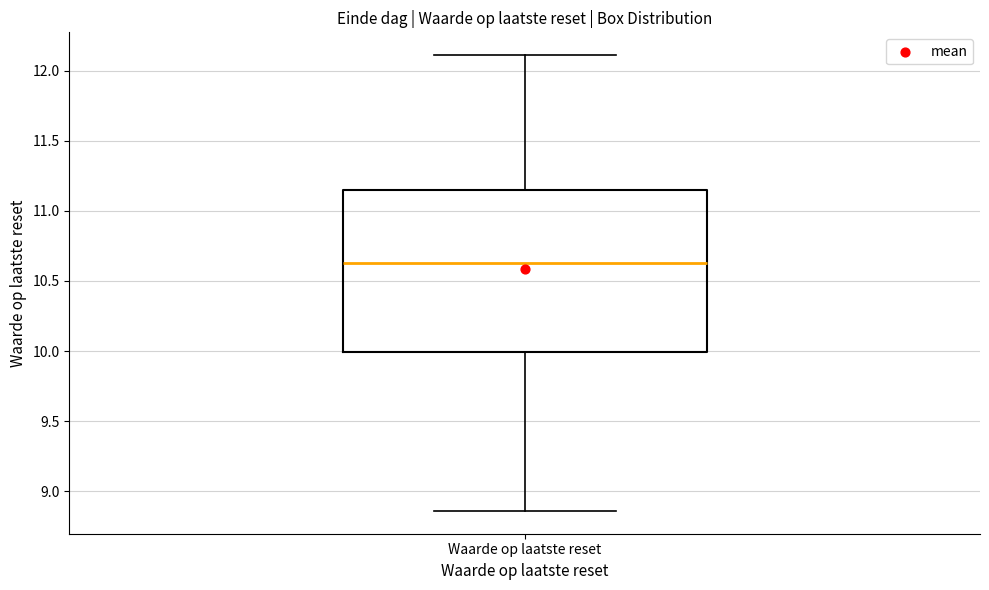

Where does the median line of the box for Waarde op laatste reset sit on the y-axis? The values are not printed on the chart, so give them approximately, as read against the axis.

10.65